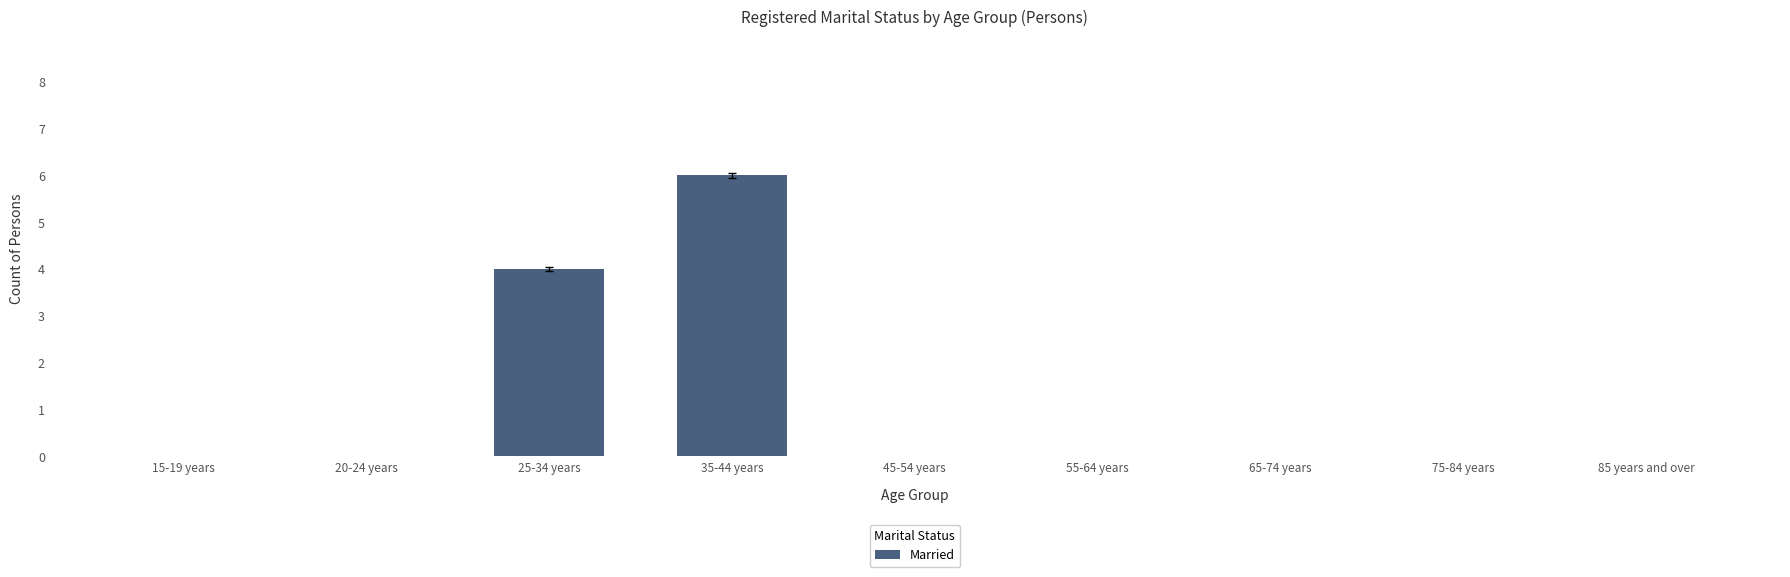

What is the sum of all values?

10